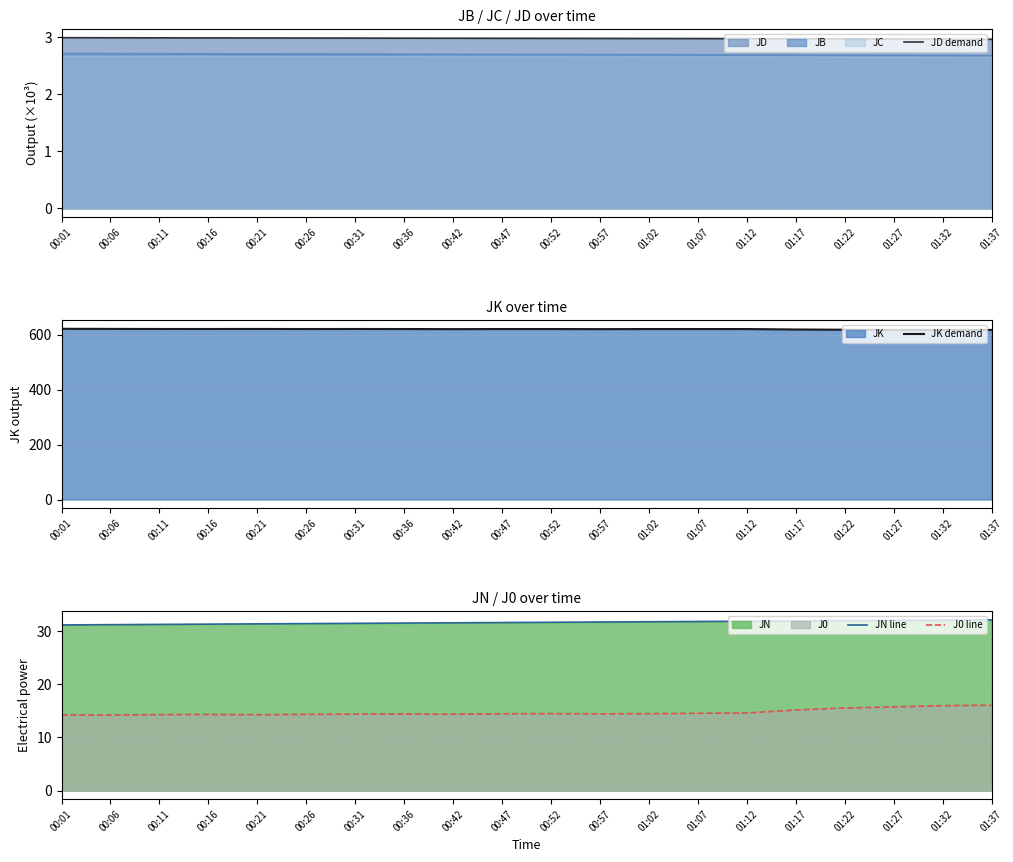

True or false: JN line and J0 line cross at least once.

False